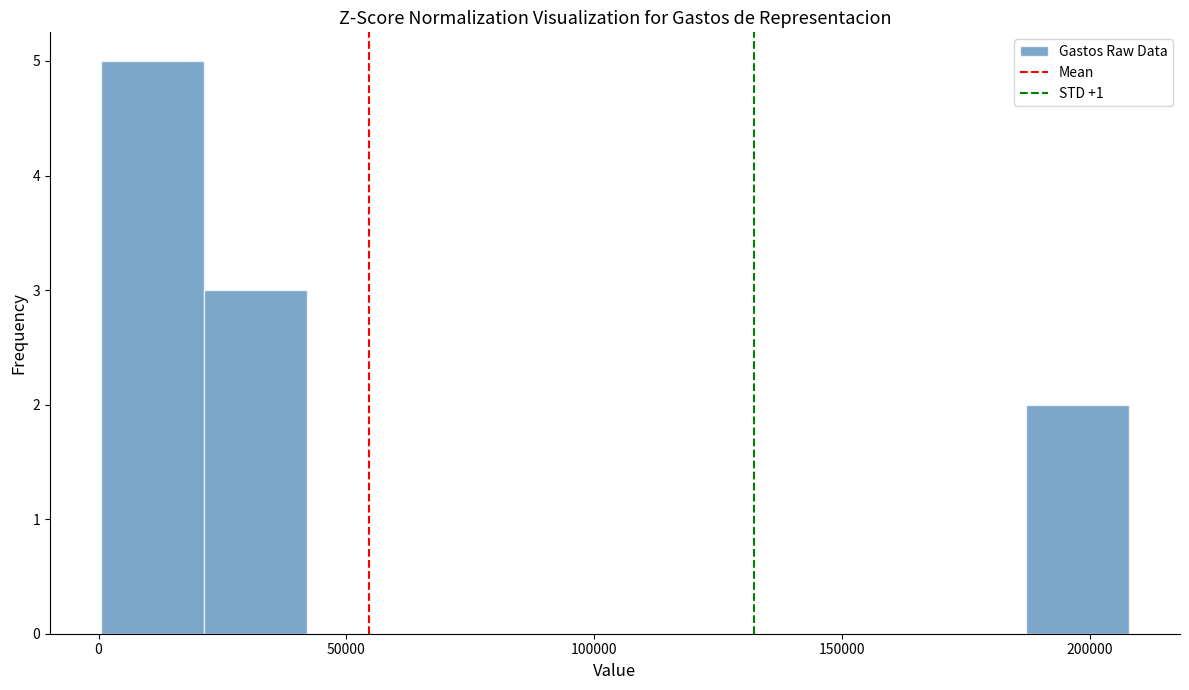

Reading left to right, transcribe this chart: for each bar, give the range it covers on the x-axis and its height. Neither the bar edges nor the heights are printed on the chart, so give them approximately, as read against the axes.

0 to 20000: 5
20000 to 40000: 3
40000 to 65000: 0
65000 to 85000: 0
85000 to 105000: 0
105000 to 125000: 0
125000 to 145000: 0
145000 to 165000: 0
165000 to 185000: 0
185000 to 210000: 2